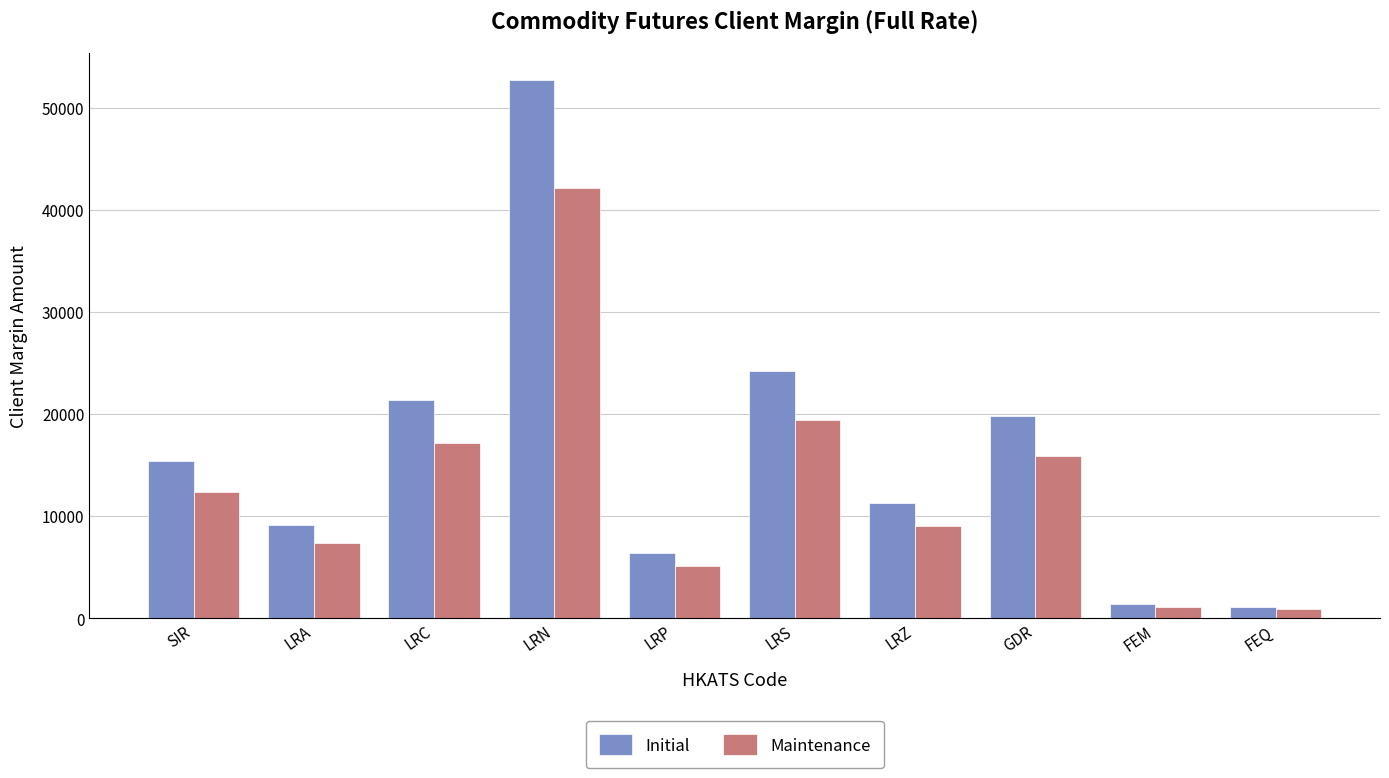

At which label is Initial closest to 26906?

LRS